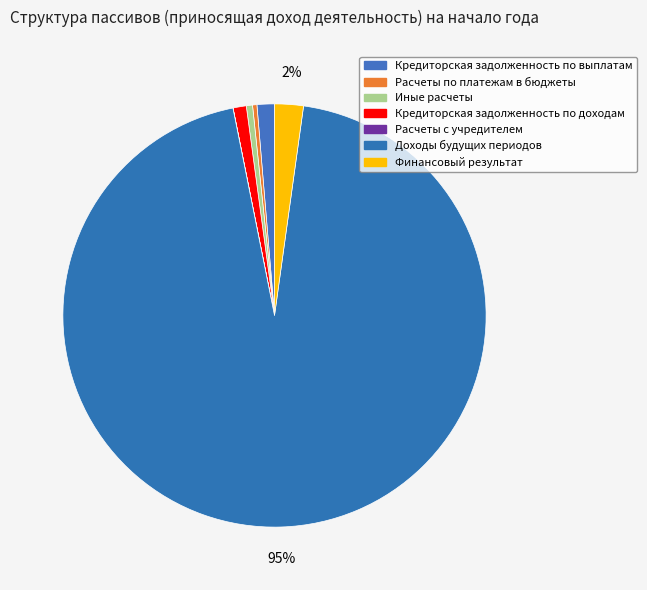

To the nearest percent, what is the combined percentage of Финансовый результат and Иные расчеты?

3%